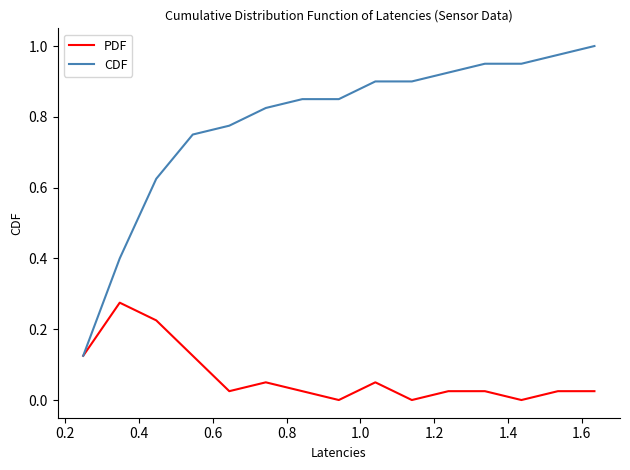

Count the number of data series in this chart.

2